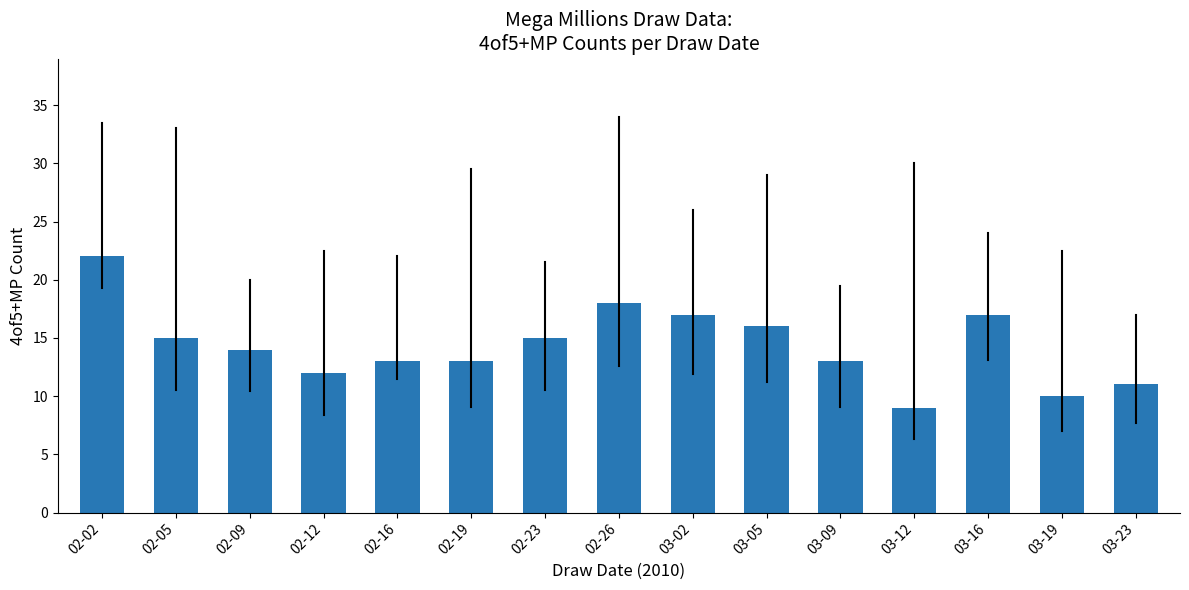

Which category has the lowest value across all series?

03-12